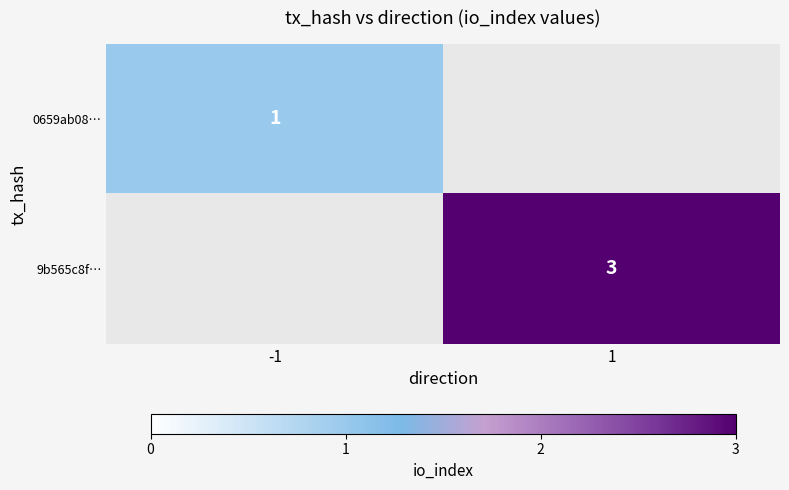

The value of 0659ab08… at -1 is 0. True or false?

False